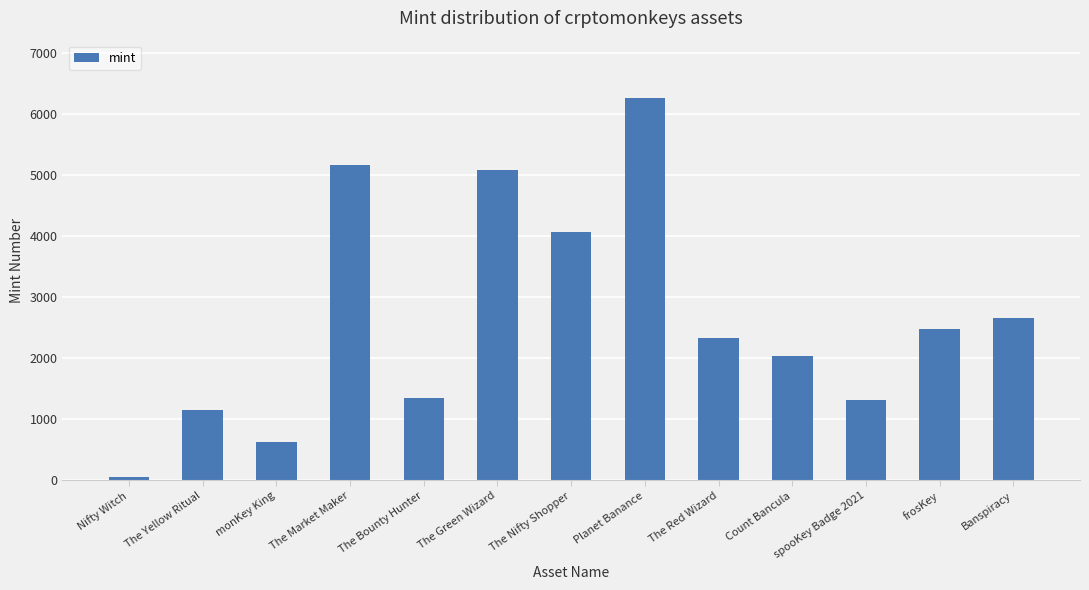

Is it true that the value at spooKey Badge 2021 is 610?

False